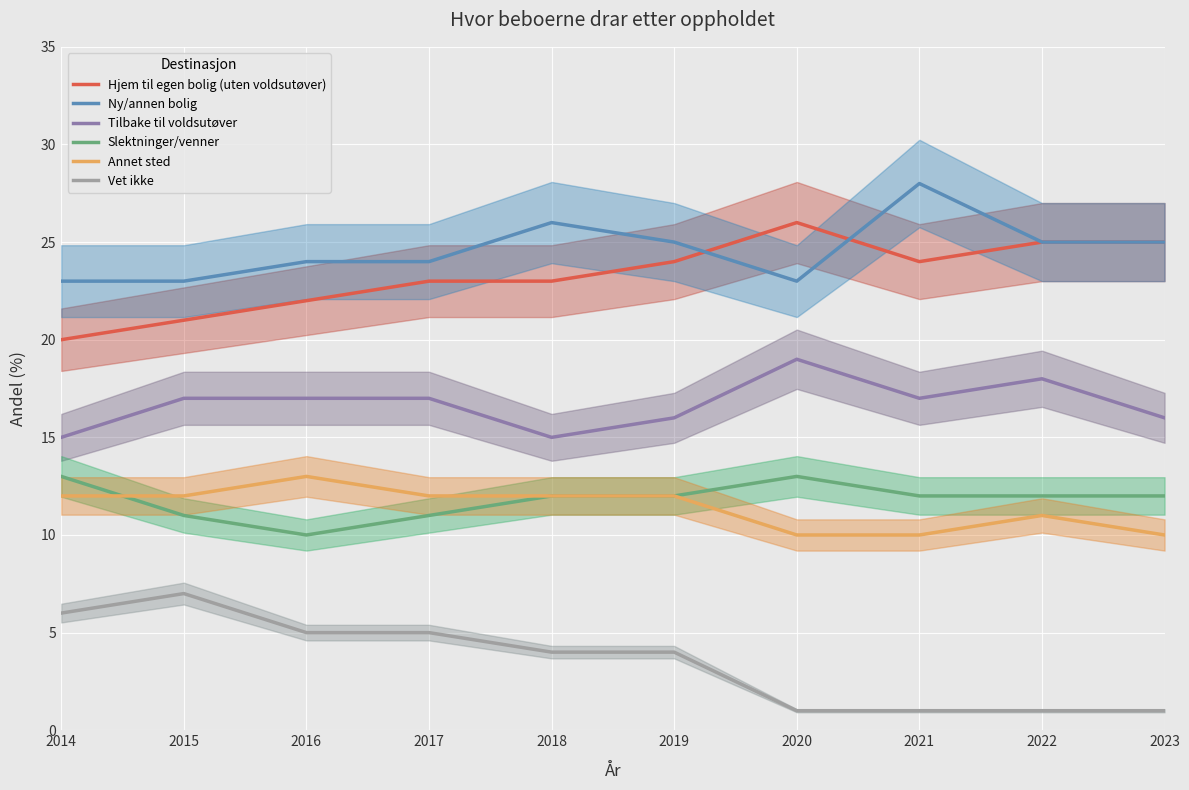

What is the sum of the Hjem til egen bolig (uten voldsutøver) values at 2022 and 2017?

48